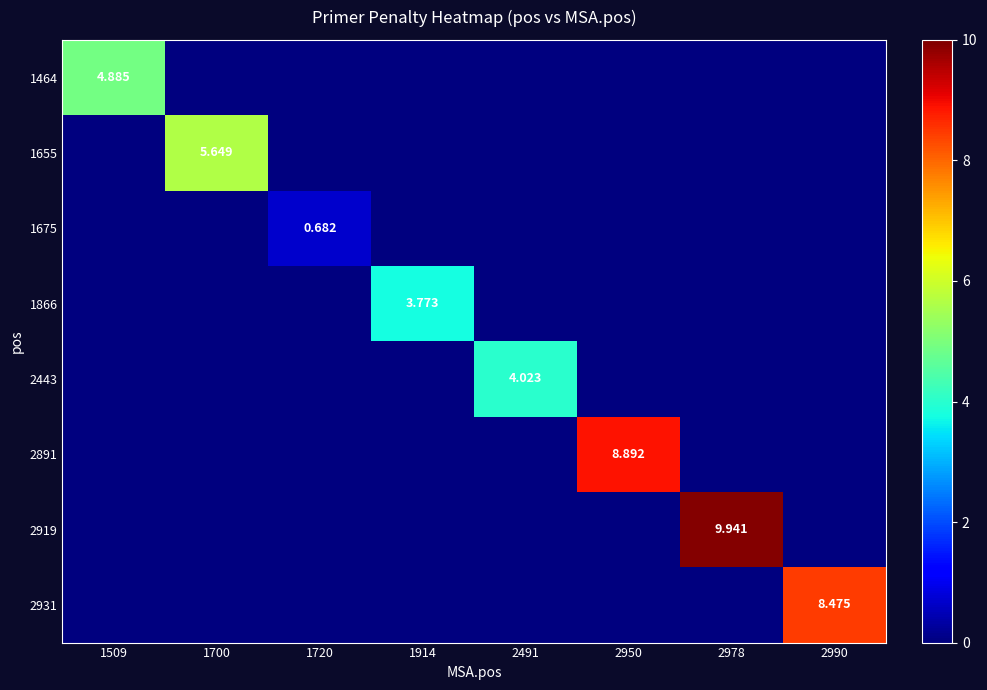

How many series are shown in this chart?

8